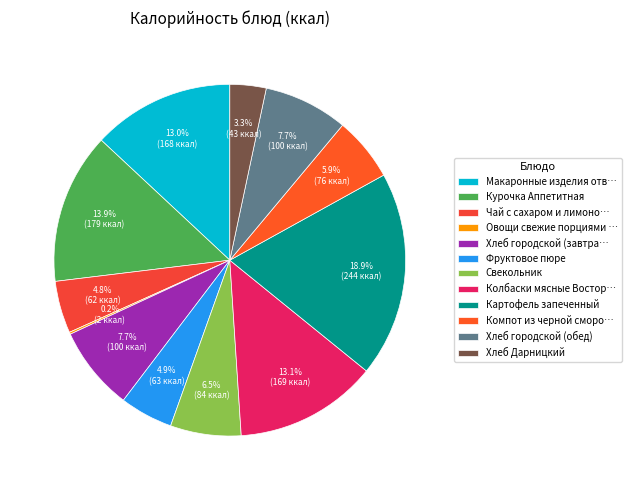

Which category has the smallest portion of the pie?

Овощи свежие порциями (огурцы)